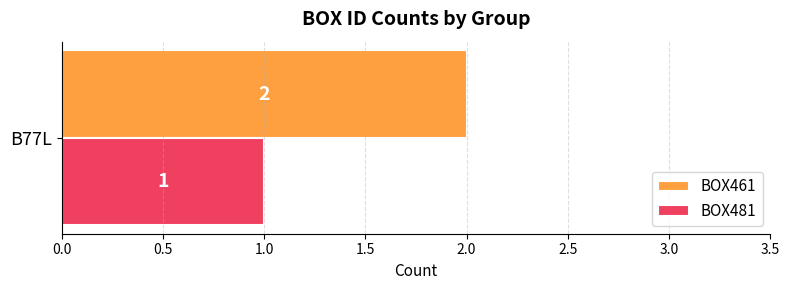

What are all the series names shown in the legend?

BOX461, BOX481